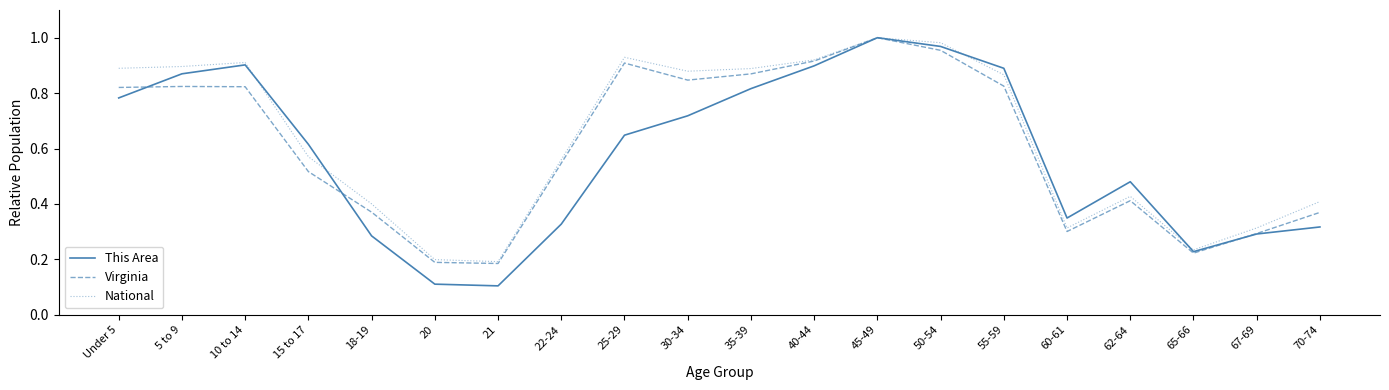

How many lines are shown in the chart?

3